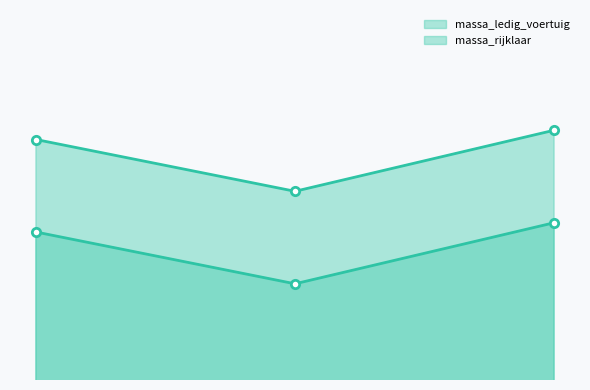

Which category has the highest value across all series?

20080405